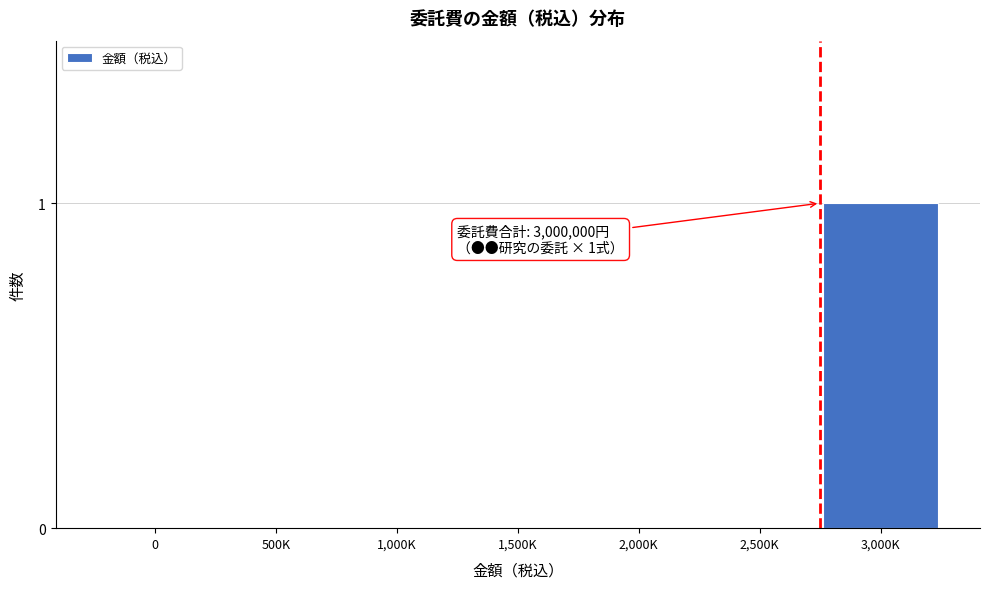

Reading left to right, list all the values displayed in this chart.

0=0	500K=0	1,000K=0	1,500K=0	2,000K=0	2,500K=0	3,000K=1